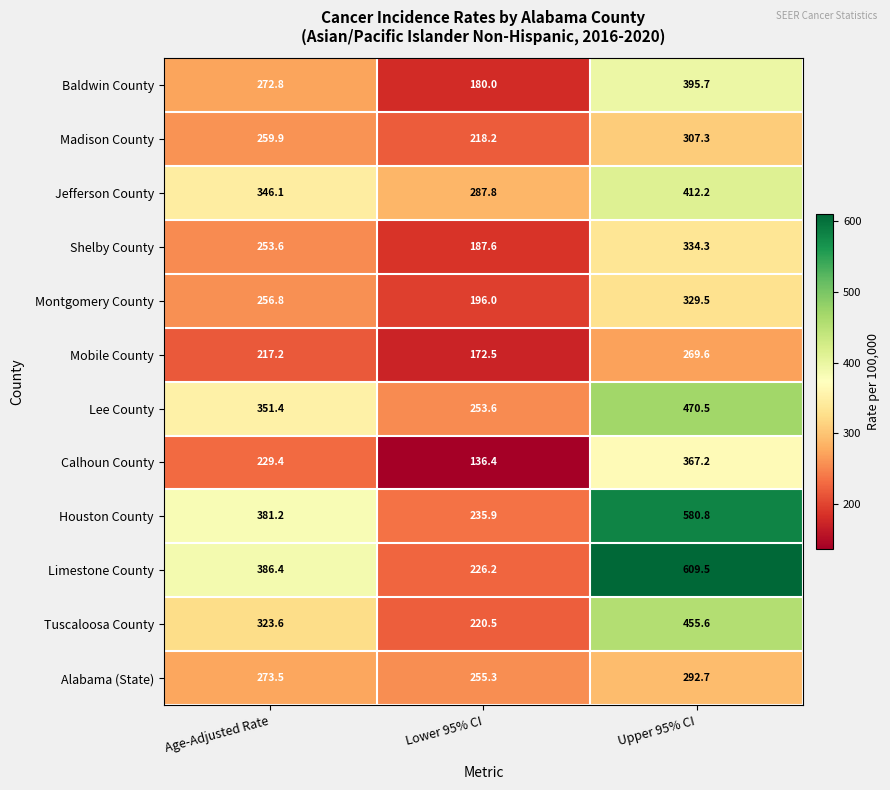

What is the sum of the Shelby County values at Upper 95% CI and Lower 95% CI?

521.9